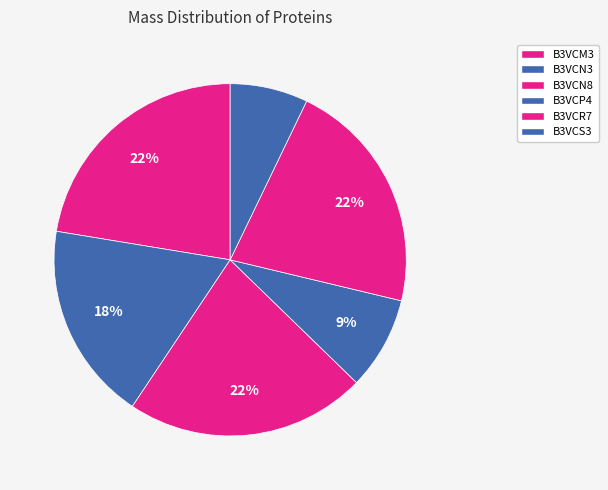

How many slices are in this pie chart?

6